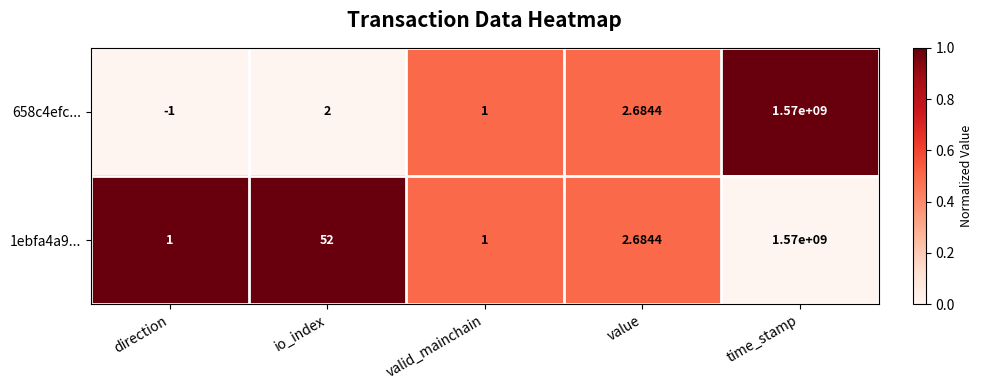

At which category does the chart reach its minimum across all series?

direction